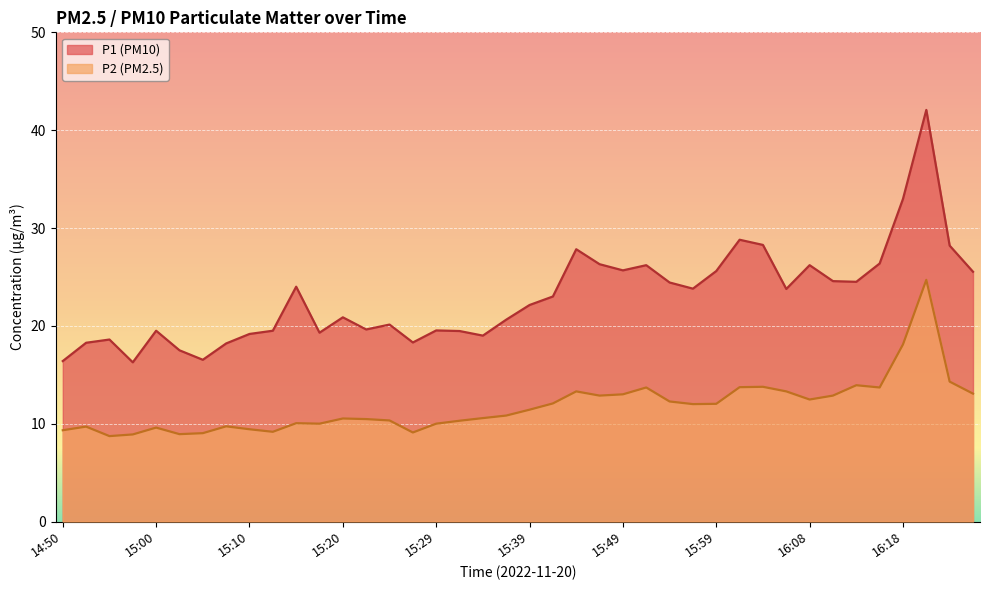

How many data points in P1 are less than 23?

20